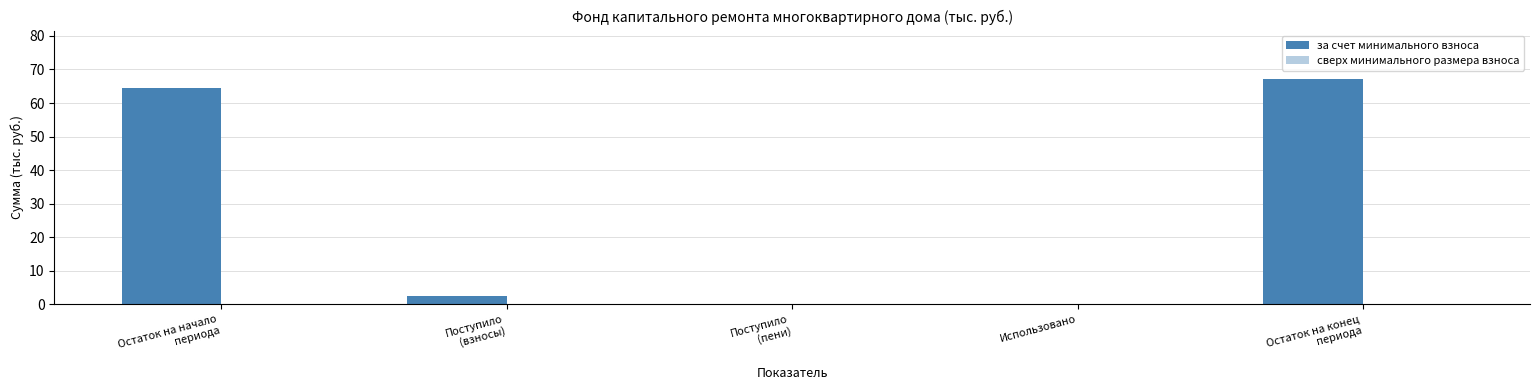

Reading right to left, transcribe all the data shown in this chart.

за счет минимального взноса: Остаток на конец
периода=67.2	Использовано=0.0	Поступило
(пени)=0.0	Поступило
(взносы)=2.6	Остаток на начало
периода=64.5
сверх минимального размера взноса: Остаток на конец
периода=0.0	Использовано=0.0	Поступило
(пени)=0.0	Поступило
(взносы)=0.0	Остаток на начало
периода=0.0